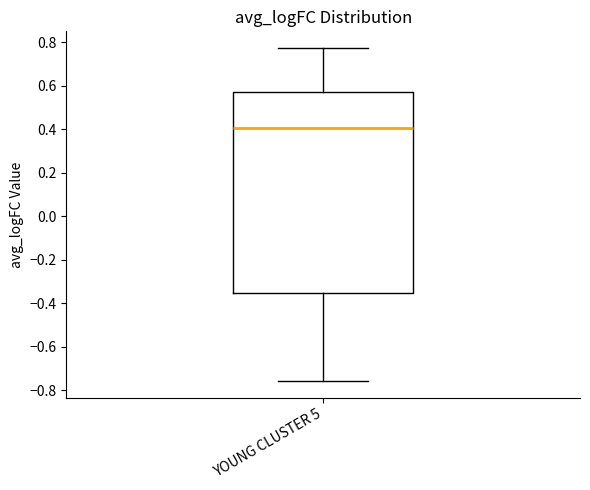

Where does the lower whisker of the box for YOUNG CLUSTER 5 end on the y-axis? The values are not printed on the chart, so give them approximately, as read against the axis.

-0.76